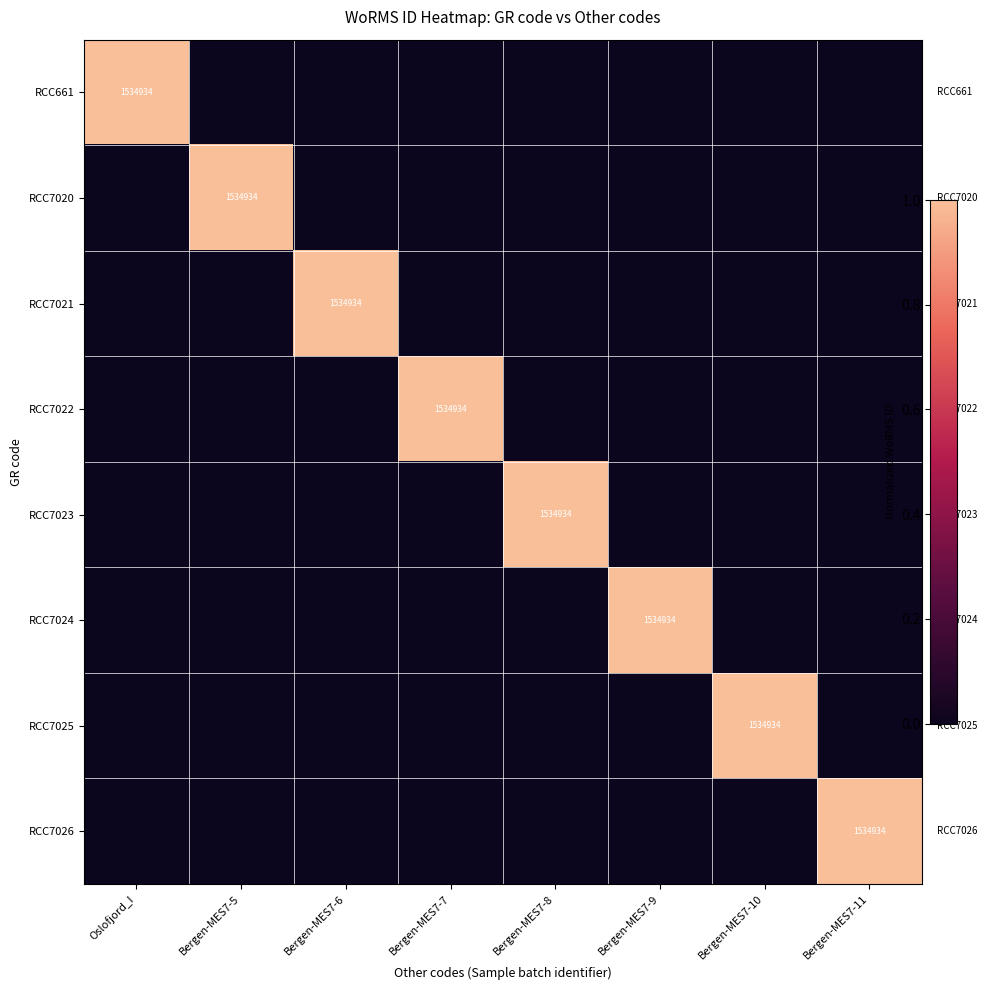

The RCC661 series shows 1534934 at Oslofjord_I. True or false?

True